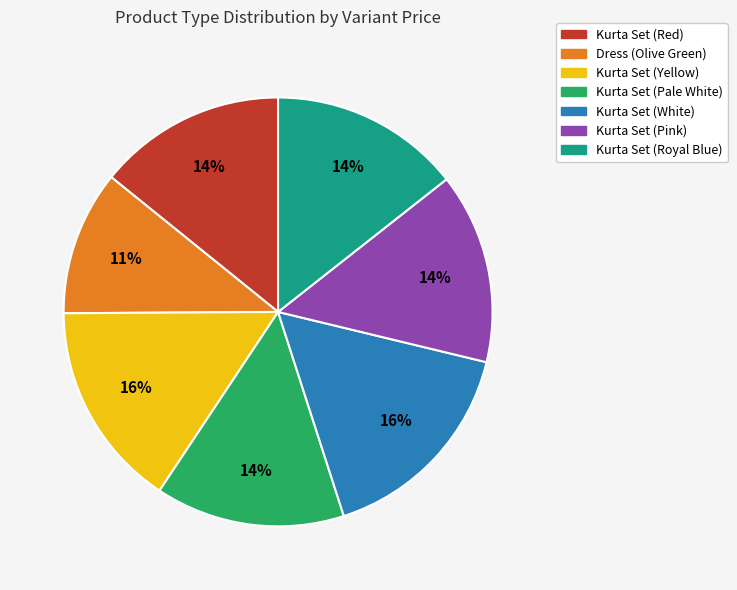

Is the sum of Dress (Olive Green) and Kurta Set (Yellow) greater than half?

No